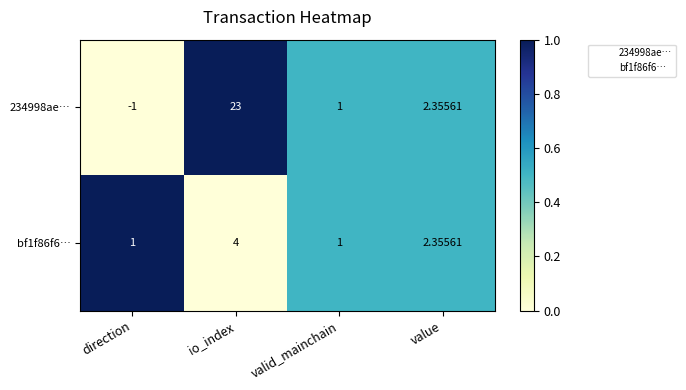

Rank the series at direction from highest to lowest value.

bf1f86f6…, 234998ae…